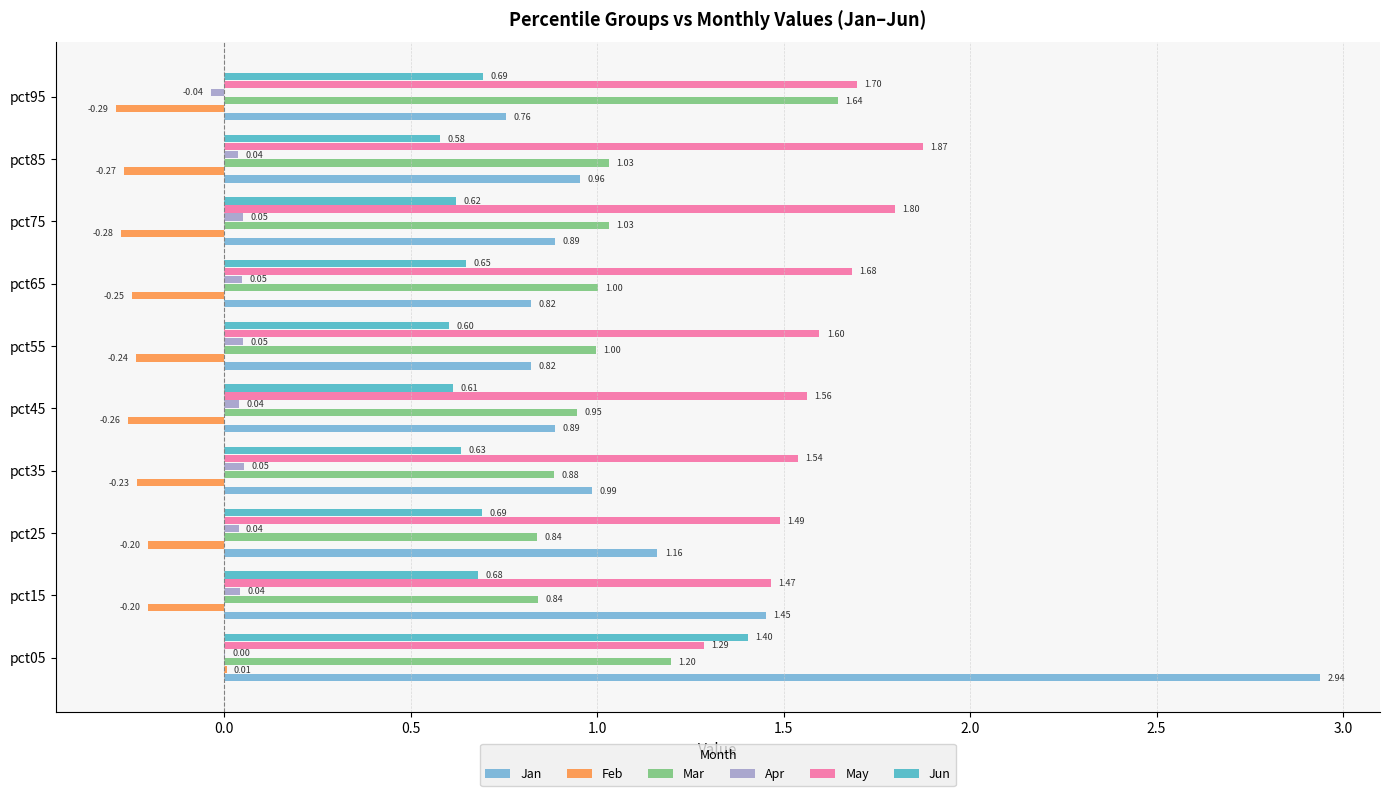

What is the sum of all May values?

16.0